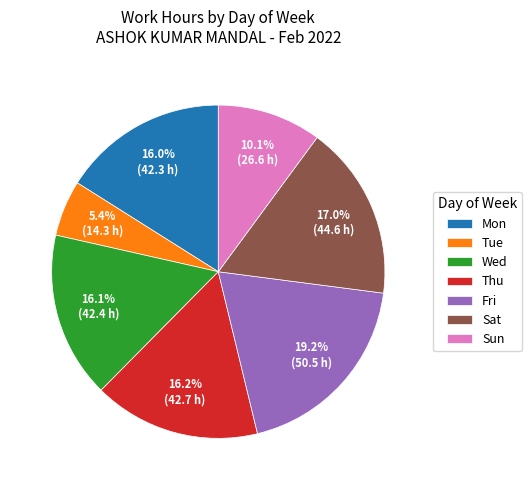

What percentage is NOT represented by Sun?

89.9%